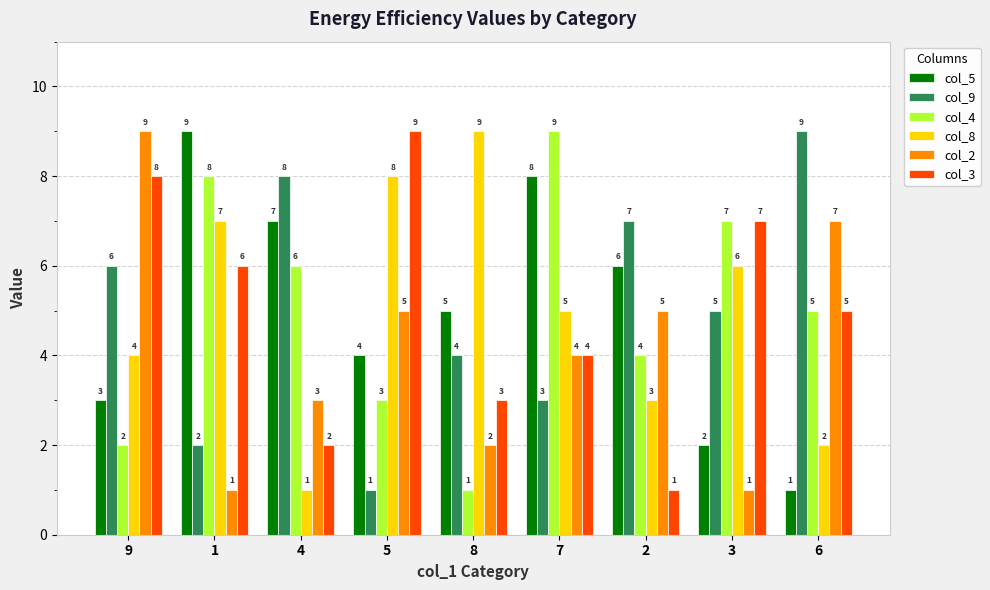

What is the label of the 6th bar from the left?

7